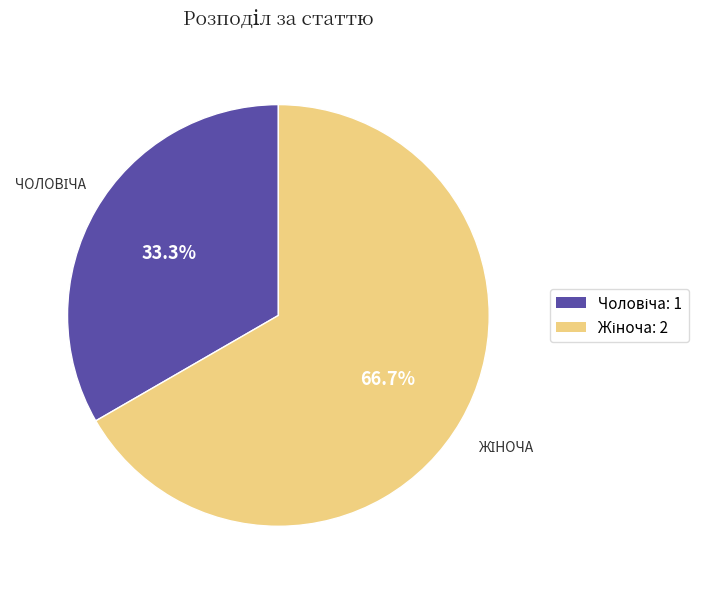

Is there any slice that represents more than half of the pie?

Yes